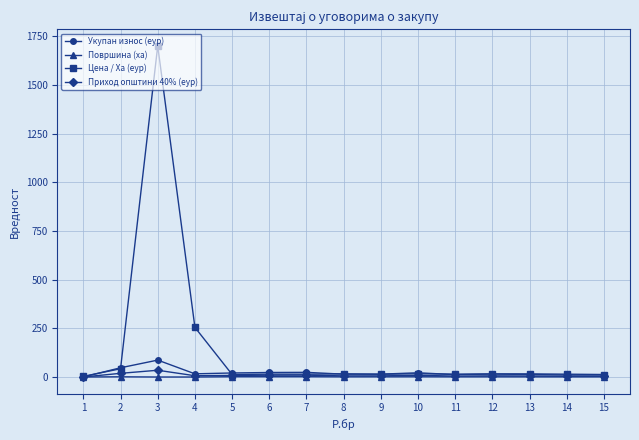

How many lines are shown in the chart?

4